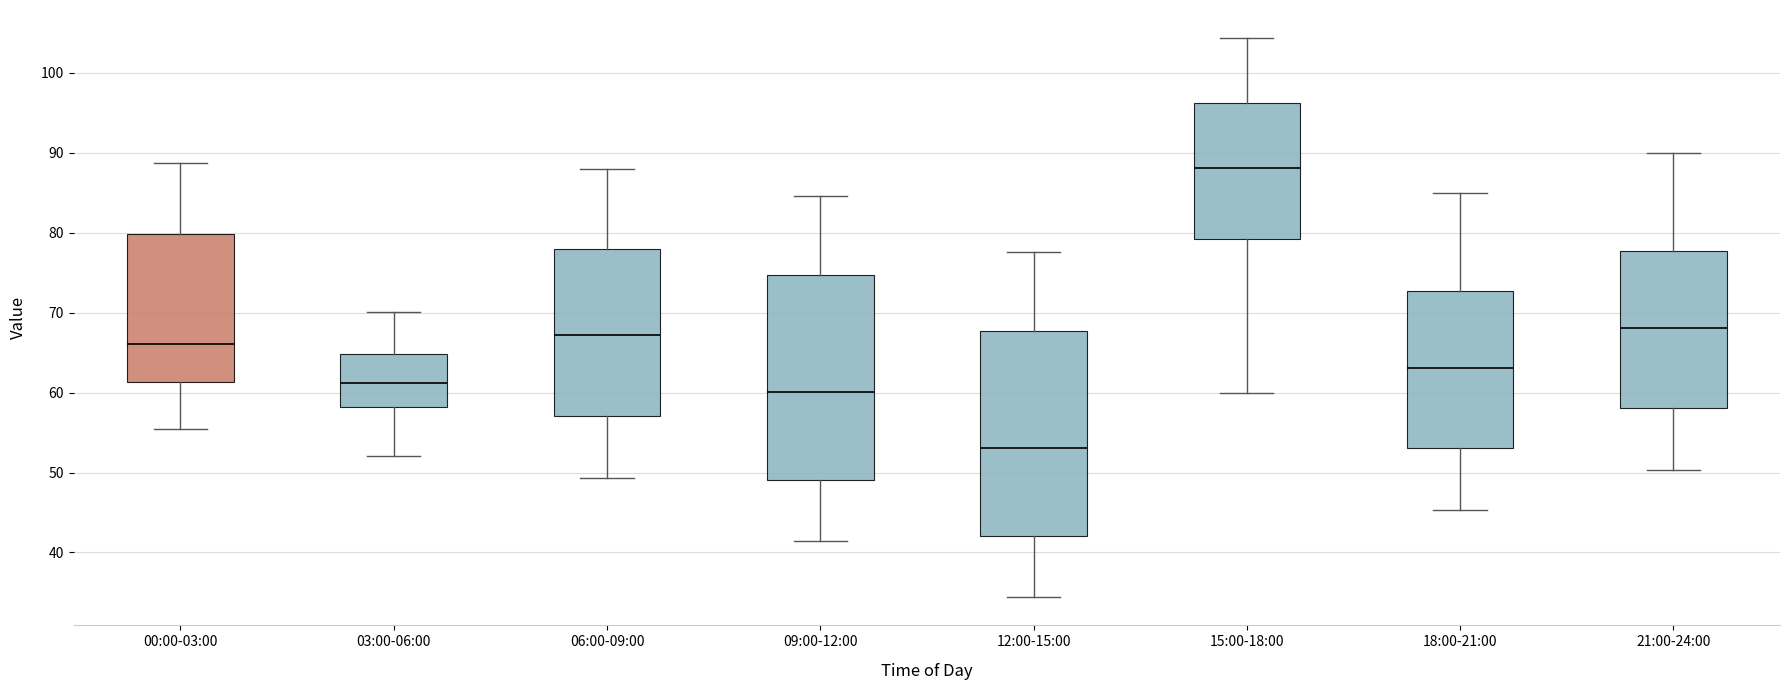

Reading left to right, transcribe this box plot: for each box, give where its median line is, the range the box spans, and where its two whiskers end, as read against the y-axis. The values are not printed on the chart, so give them approximately, as read against the axis.

00:00-03:00: median 66, box 61 to 80, whiskers 55 to 89
03:00-06:00: median 61, box 58 to 65, whiskers 52 to 70
06:00-09:00: median 67, box 57 to 78, whiskers 49 to 88
09:00-12:00: median 60, box 49 to 75, whiskers 41 to 85
12:00-15:00: median 53, box 42 to 68, whiskers 34 to 78
15:00-18:00: median 88, box 79 to 96, whiskers 60 to 104
18:00-21:00: median 63, box 53 to 73, whiskers 45 to 85
21:00-24:00: median 68, box 58 to 78, whiskers 50 to 90